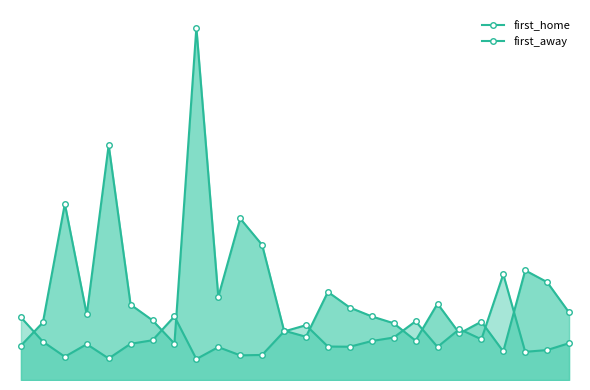

Where is first_away nearest to the value 9?

RB萊比錫